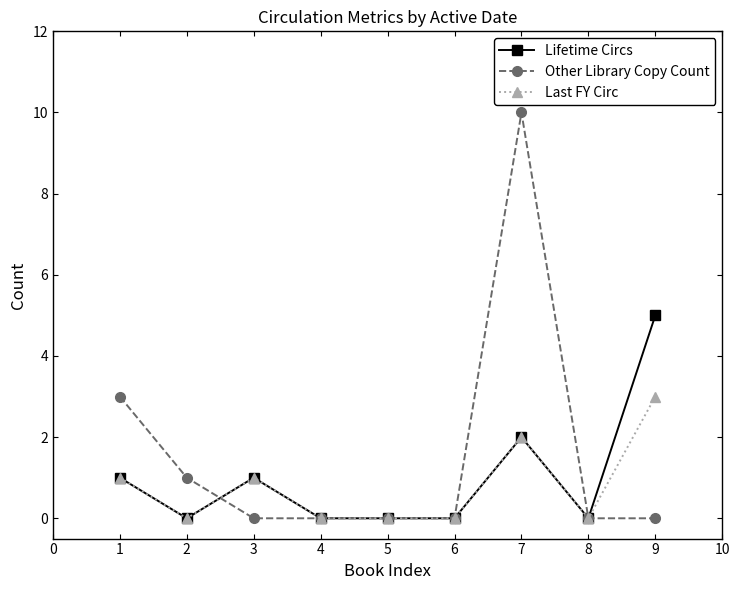

At which category is the sum across all series the highest?

7